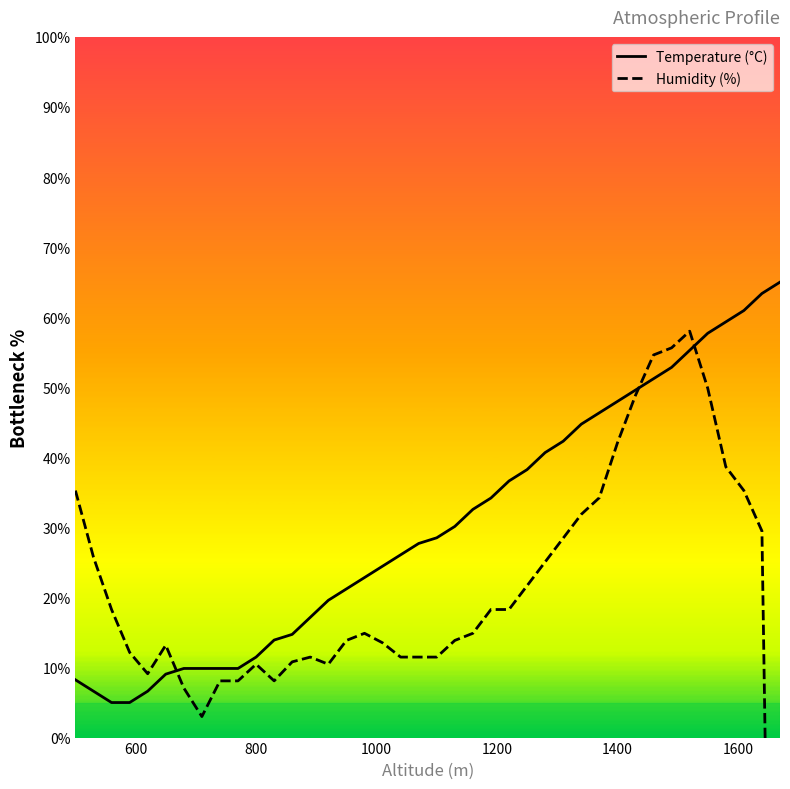

How many values in Humidity (%) are above zero?

39